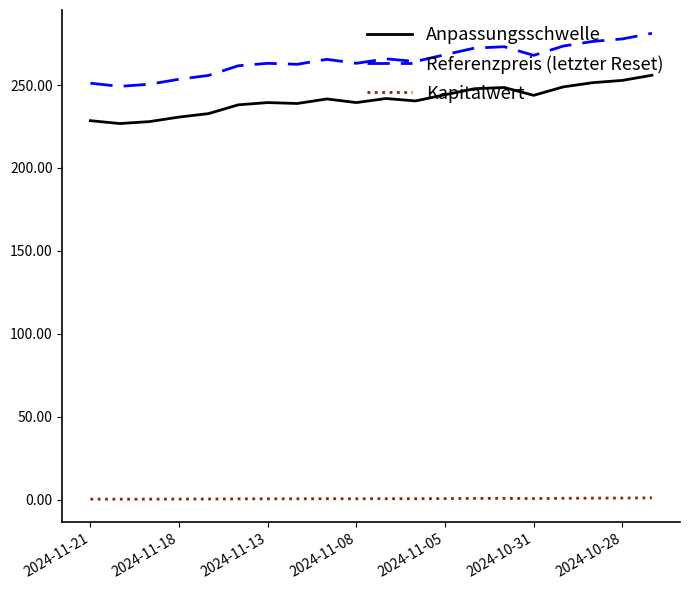

Which series has the largest total across all categories?

Referenzpreis (letzter Reset)